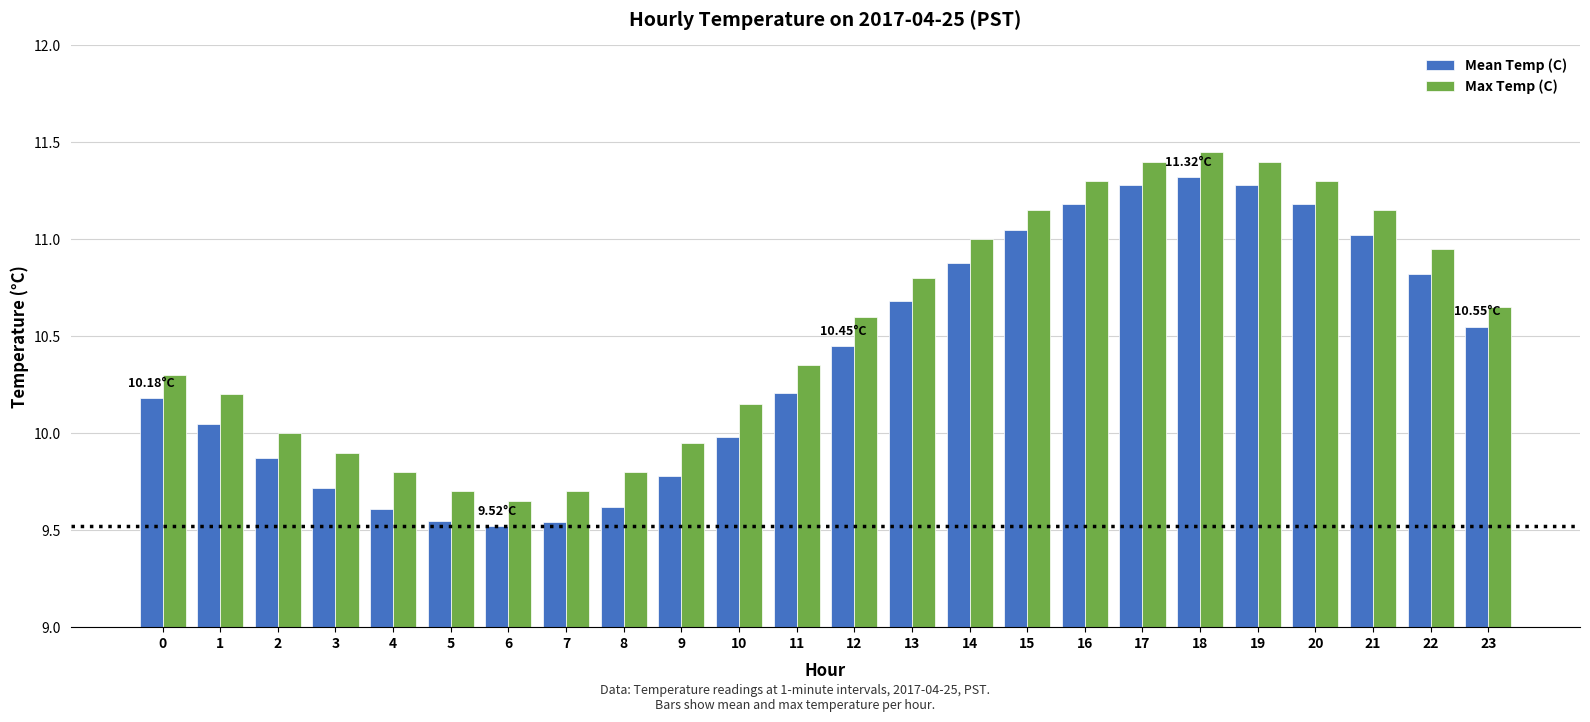

What is the difference between the second highest and second lowest values in the Max Temp (C) series?

1.7